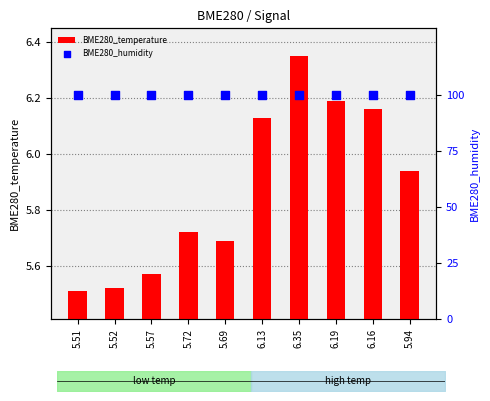

Which series has the largest Y range (max minus min)?

BME280_temperature